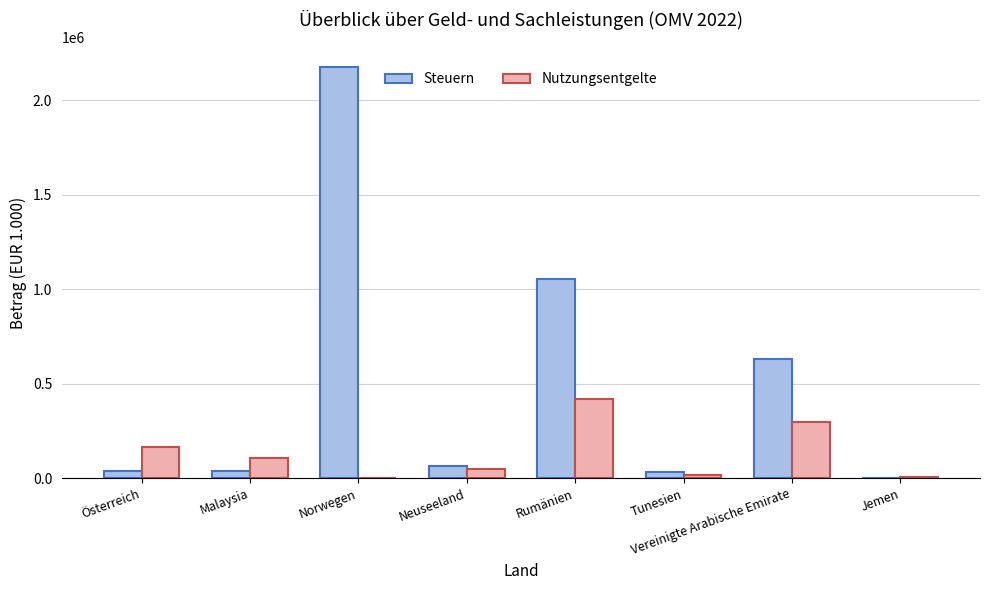

Where is Steuern nearest to the value 1086248?

Rumänien